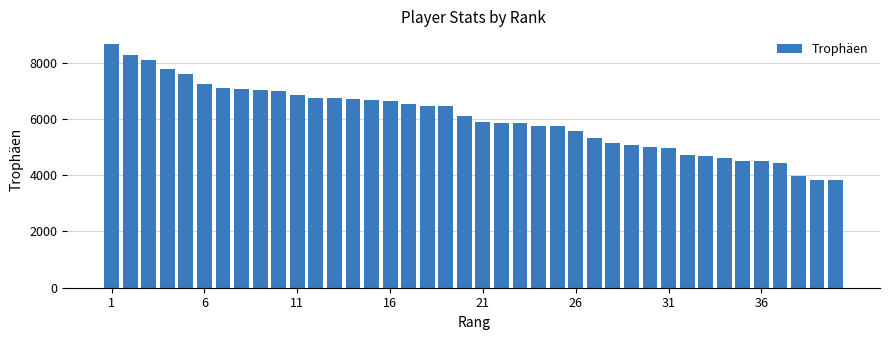

What is the maximum value shown in the chart?

8675